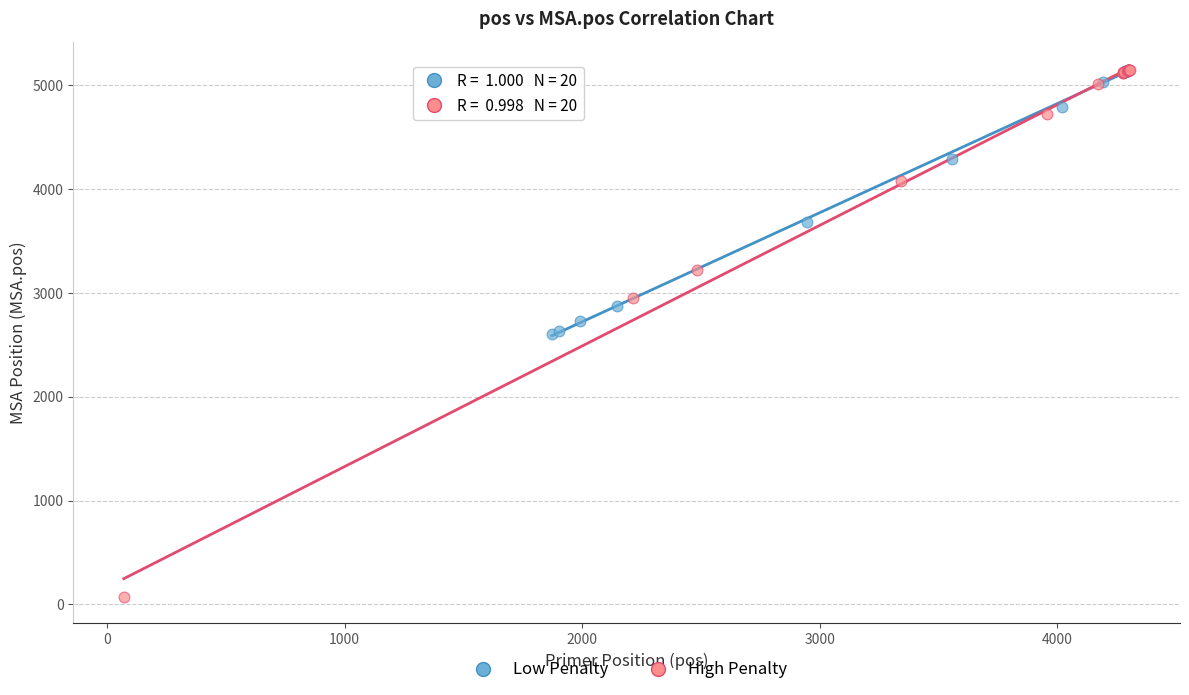

Which series has the widest spread of Y values?

High Penalty